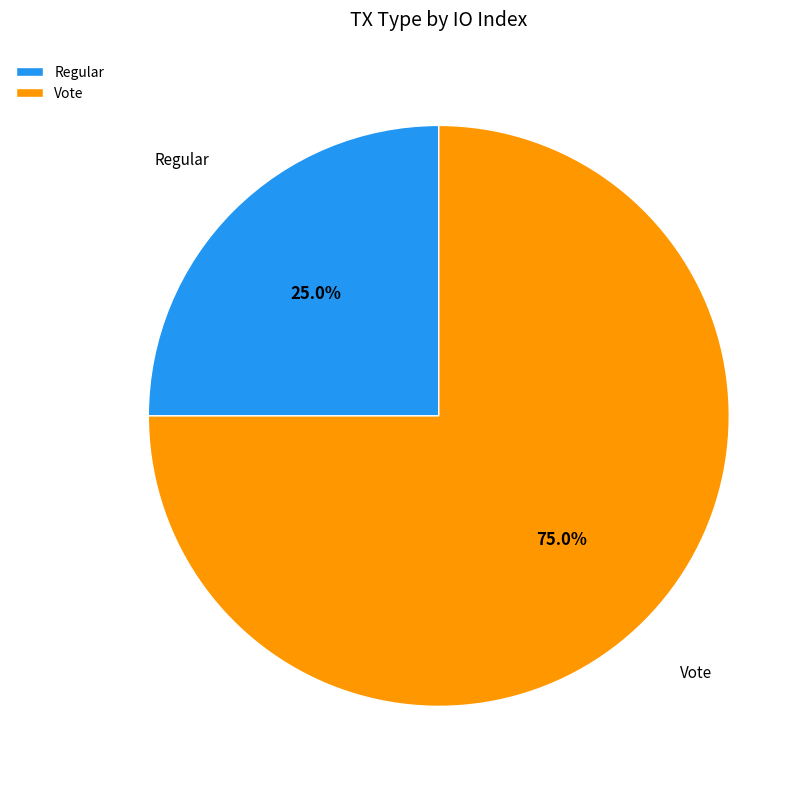

Do Regular and Vote together represent more than half of the pie?

Yes